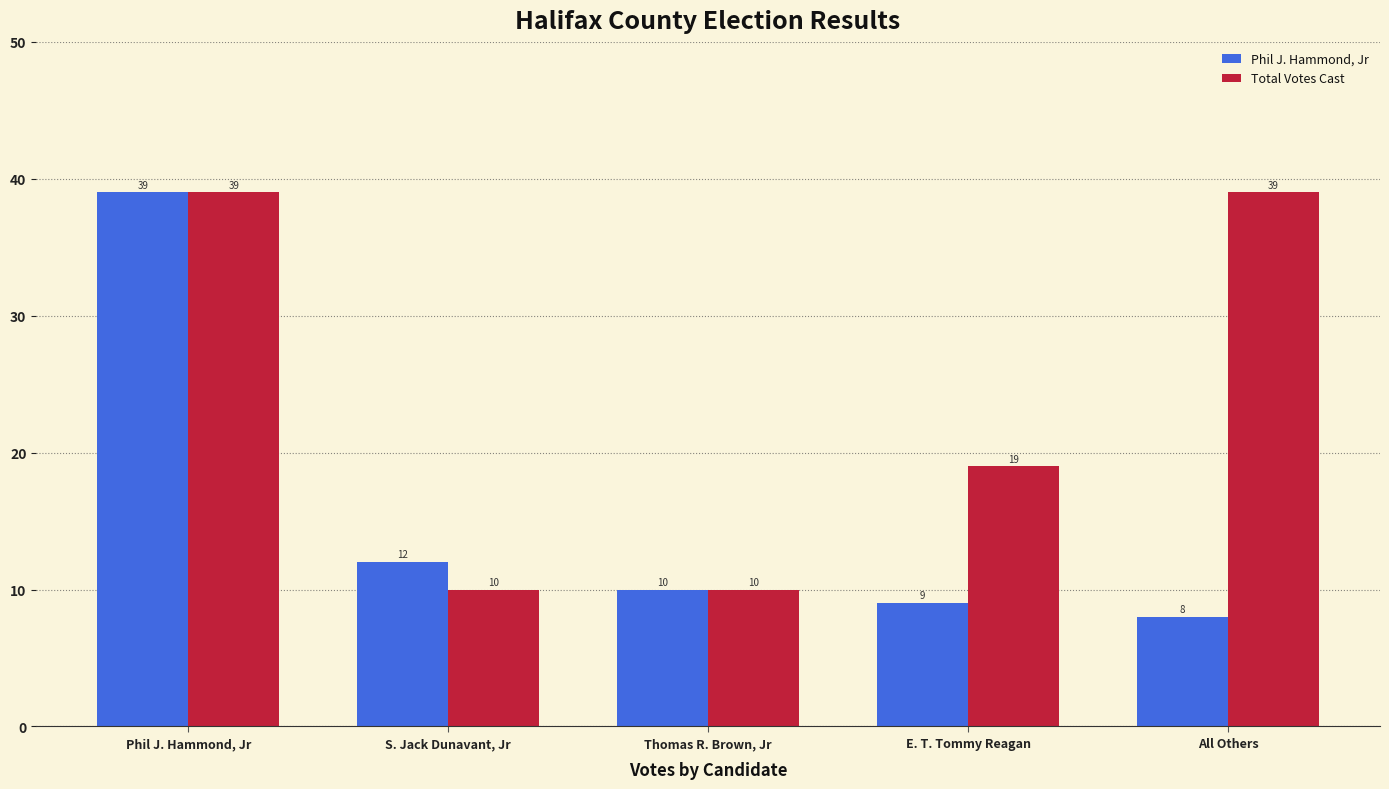

Read the Phil J. Hammond, Jr value at S. Jack Dunavant, Jr.

12